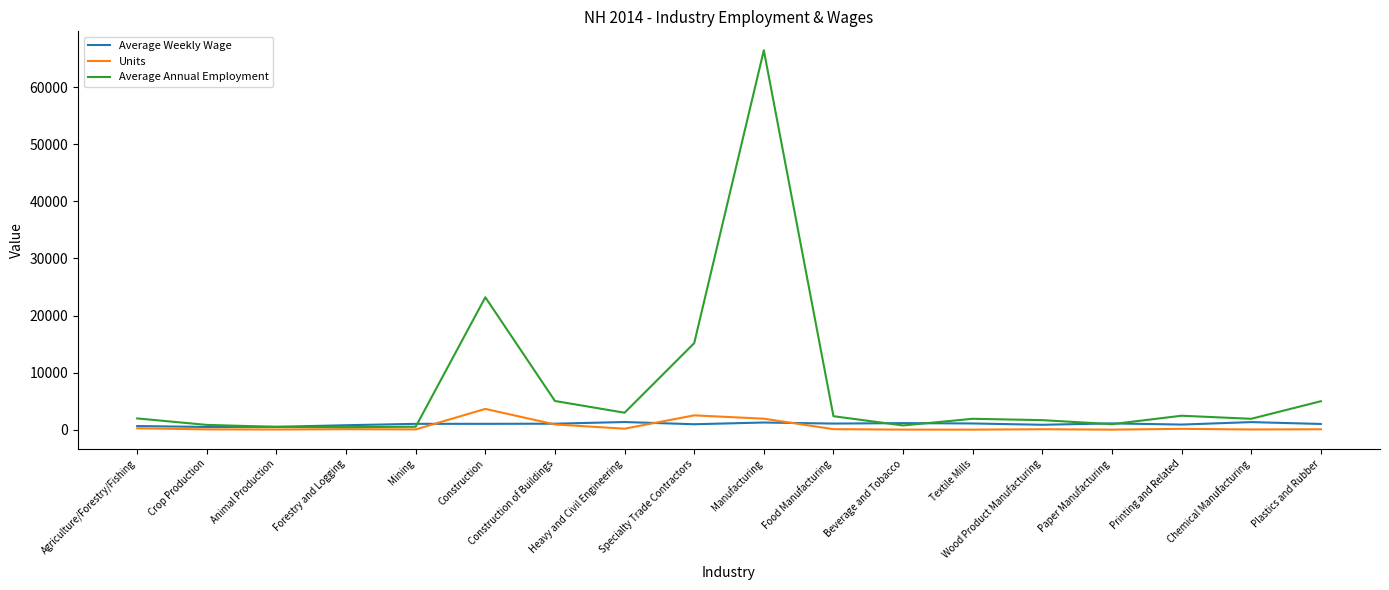

Count the number of data series in this chart.

3